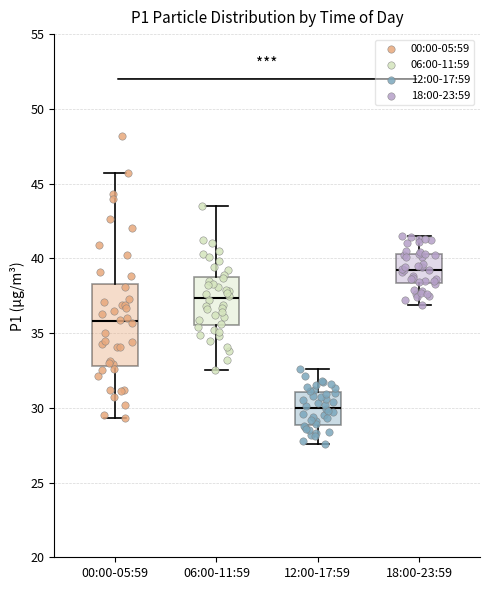

Where does the median line of the box for 12:00-17:59 sit on the y-axis? The values are not printed on the chart, so give them approximately, as read against the axis.

30.0